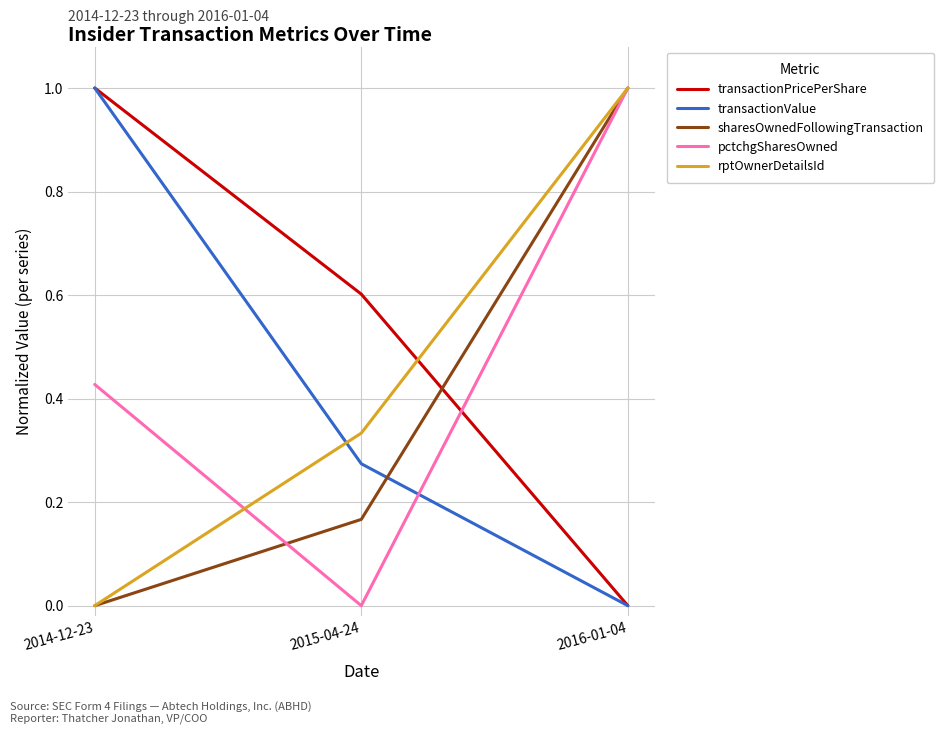

True or false: transactionPricePerShare has a value of 0.9 at 2015-04-24.

False